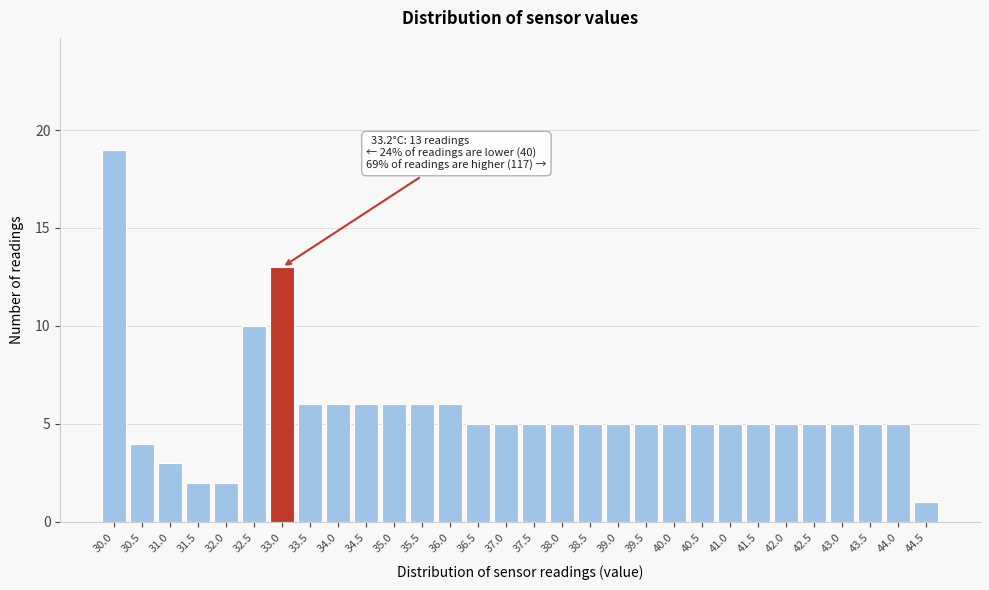

Reading left to right, what are all the values shown in this chart?

30.0=19	30.5=4	31.0=3	31.5=2	32.0=2	32.5=10	33.0=13	33.5=6	34.0=6	34.5=6	35.0=6	35.5=6	36.0=6	36.5=5	37.0=5	37.5=5	38.0=5	38.5=5	39.0=5	39.5=5	40.0=5	40.5=5	41.0=5	41.5=5	42.0=5	42.5=5	43.0=5	43.5=5	44.0=5	44.5=1